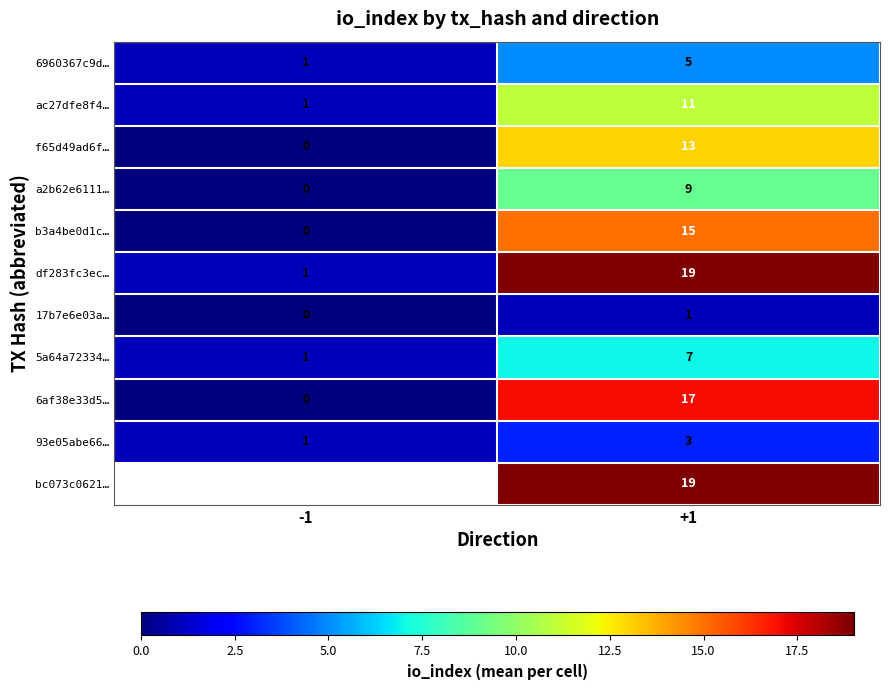

The value of a2b62e6111… at -1 is -6. True or false?

False